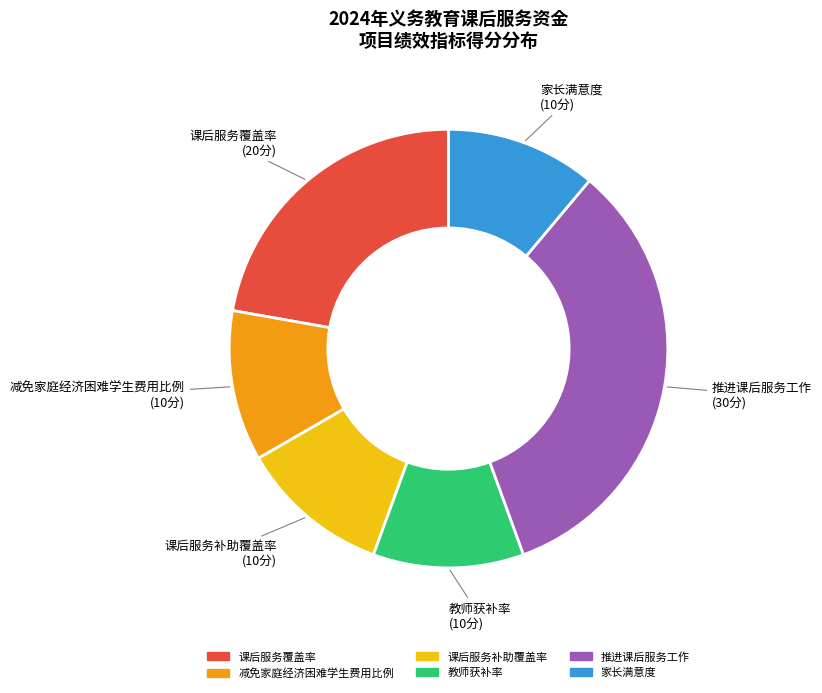

True or false: 课后服务补助覆盖率 accounts for 3% of the total.

False